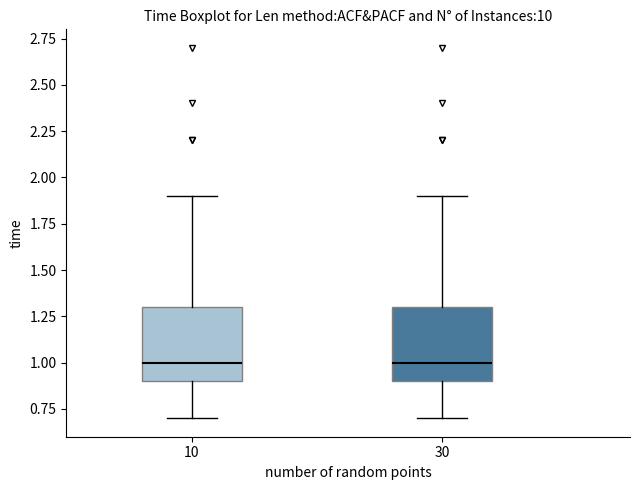

Reading left to right, transcribe this box plot: for each box, give where its median line is, the range the box spans, and where its two whiskers end, as read against the y-axis. The values are not printed on the chart, so give them approximately, as read against the axis.

10: median 1.0, box 0.9 to 1.3, whiskers 0.7 to 1.9
30: median 1.0, box 0.9 to 1.3, whiskers 0.7 to 1.9